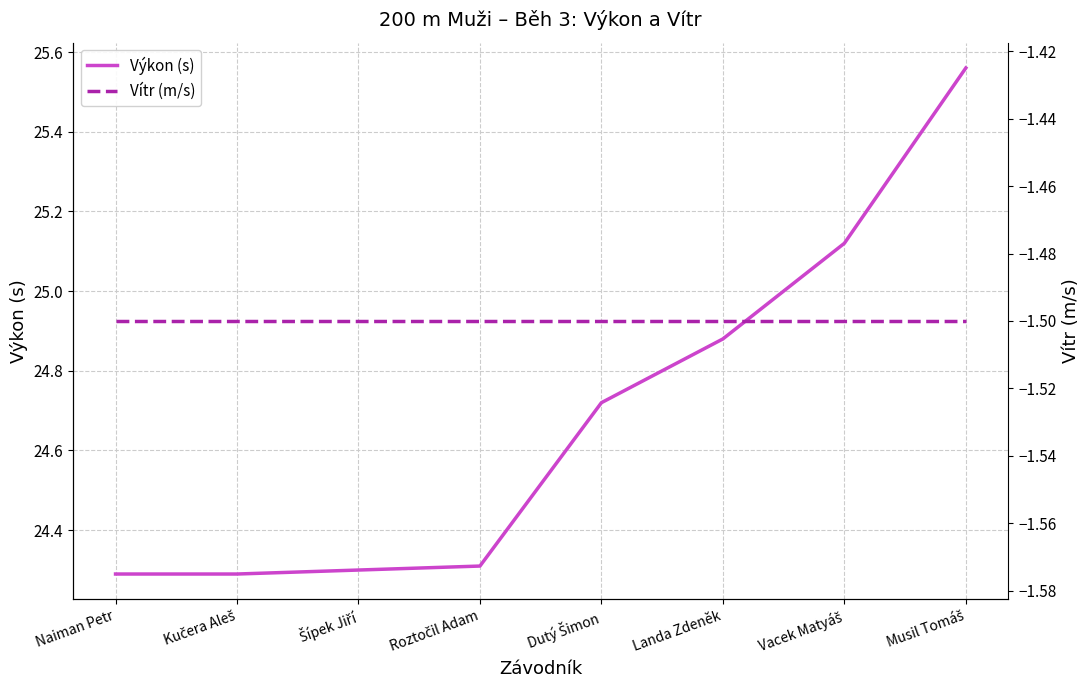

What are all the series names shown in the legend?

Výkon (s), Vítr (m/s)